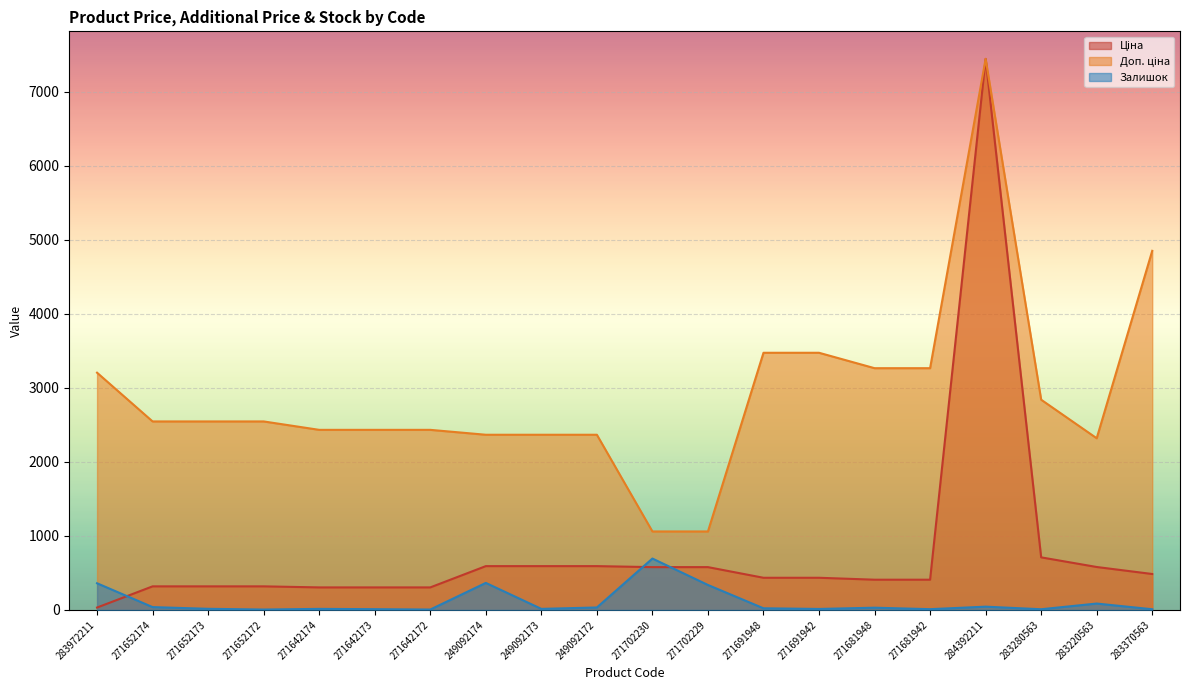

What is the difference between the maximum and minimum values in the Залишок series?

689.0